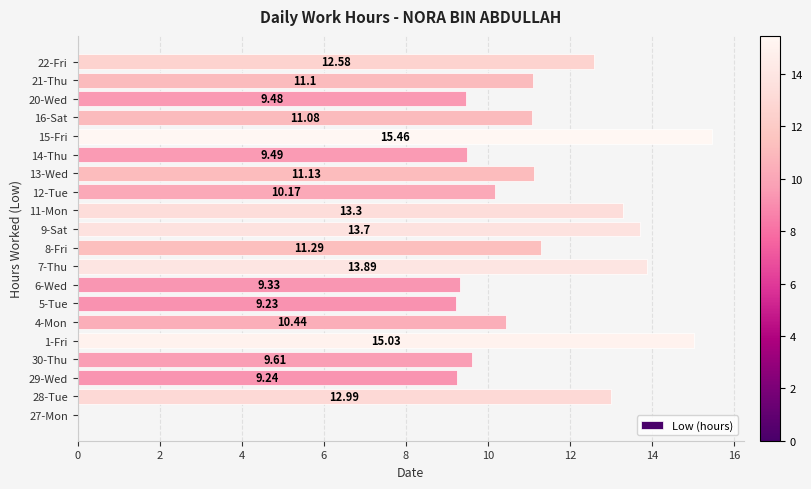

What is the sum of the values at 29-Wed and 27-Mon?

9.2